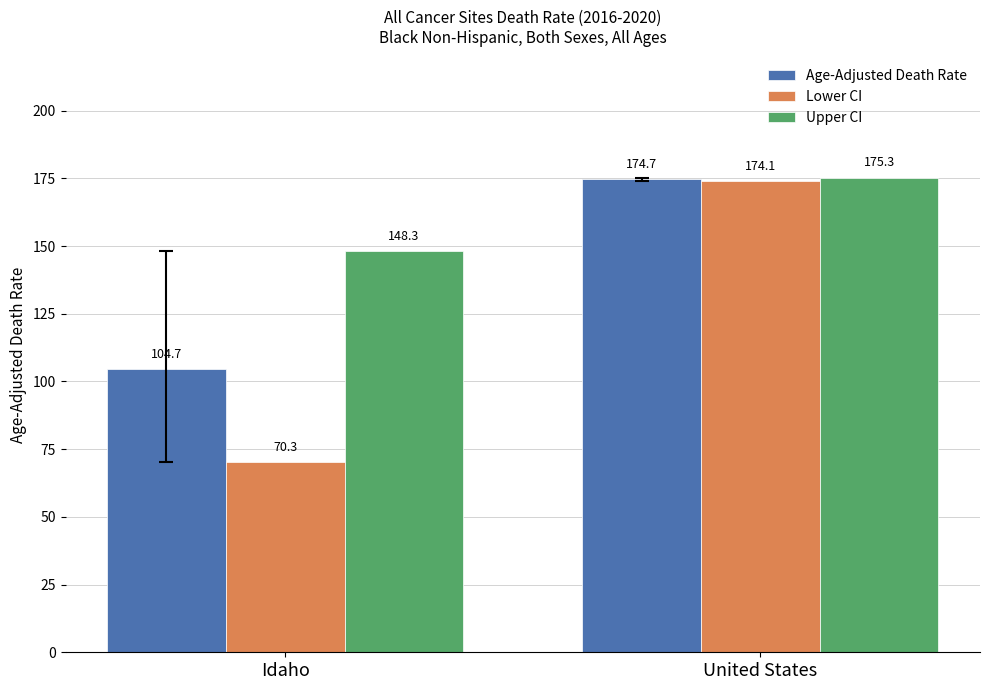

How many bars are there in each group?

3